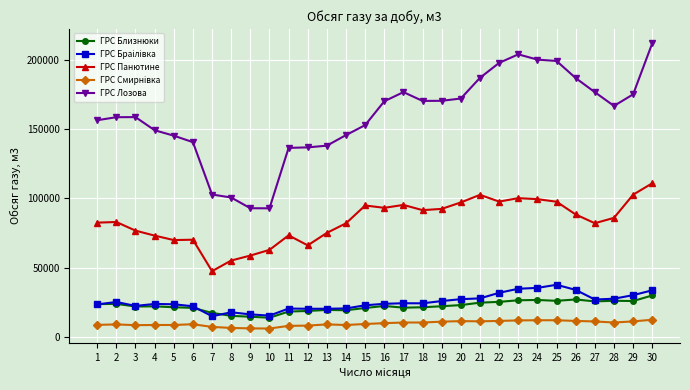

Does the chart have visible grid lines?

Yes